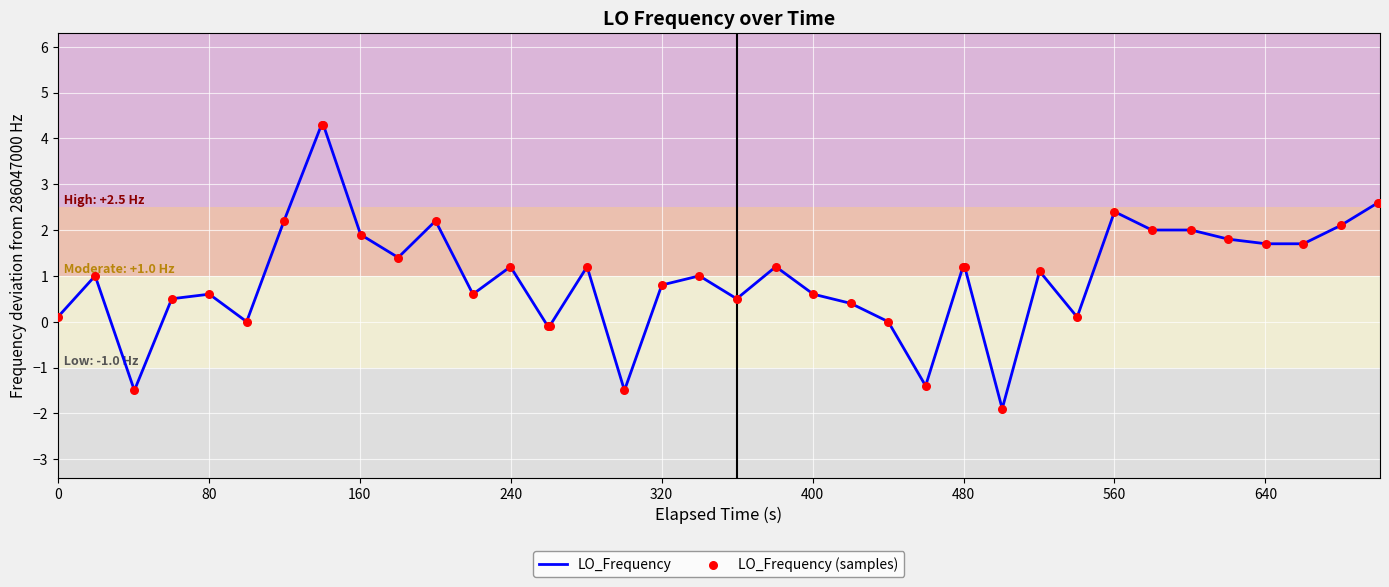

What is the minimum value shown in the chart?

-1.9